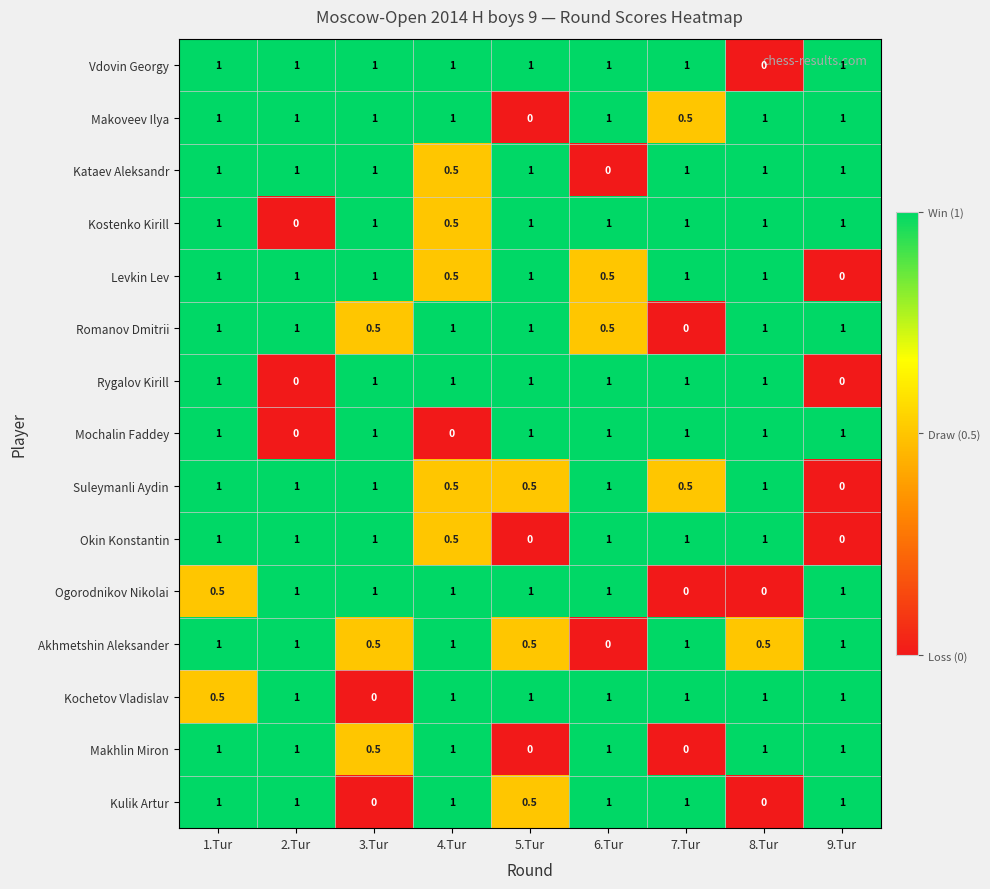

At how many categories does at least one series exceed 0?

9